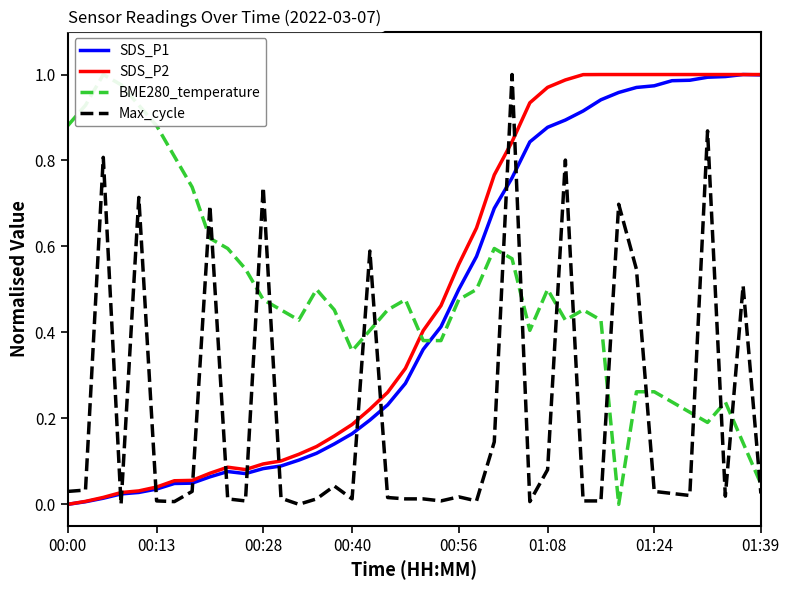

What is the sum of all SDS_P2 values?

19.6